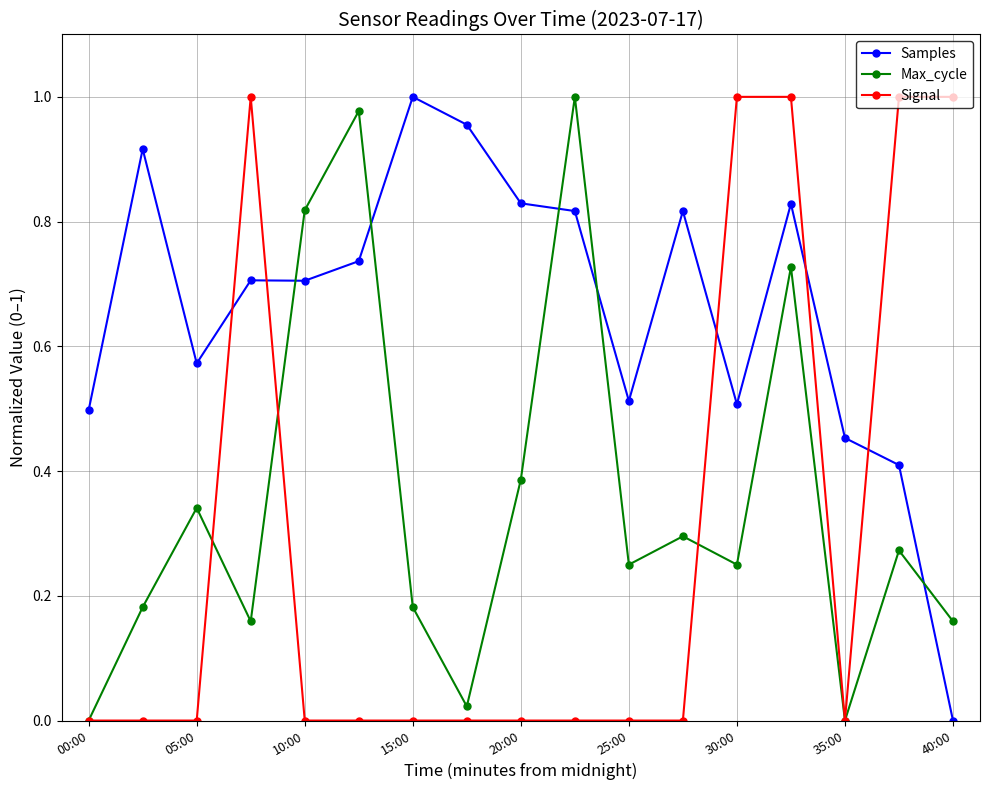

Rank the series by their average value, from highest to lowest.

Samples, Max_cycle, Signal